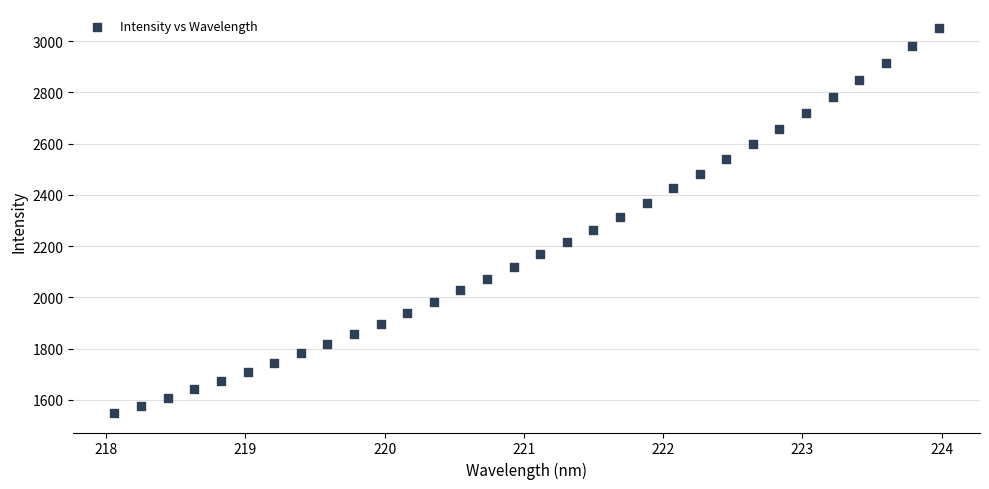

What is the range of X values (max minus min)?

5.9